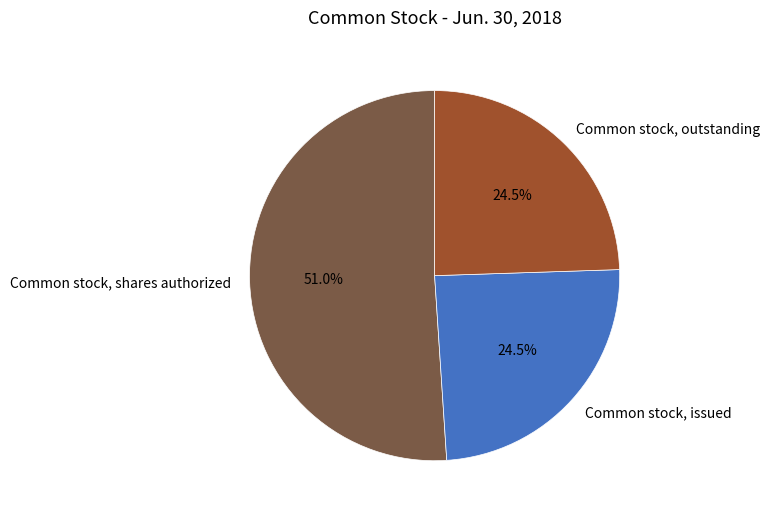

Is it true that Common stock, shares authorized is 65% of the pie?

False